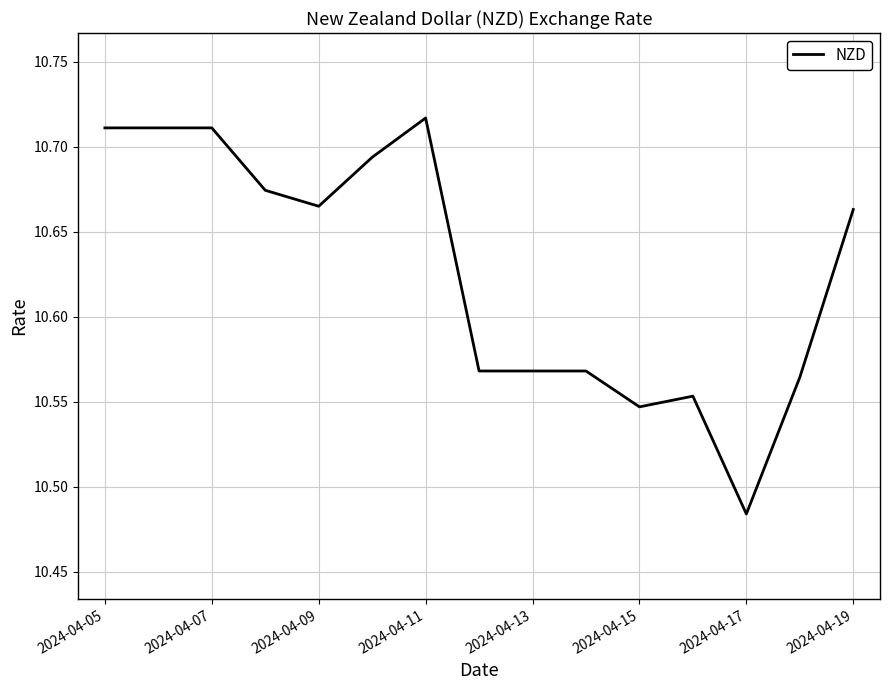

At which label is the value closest to 10?

2024-04-17